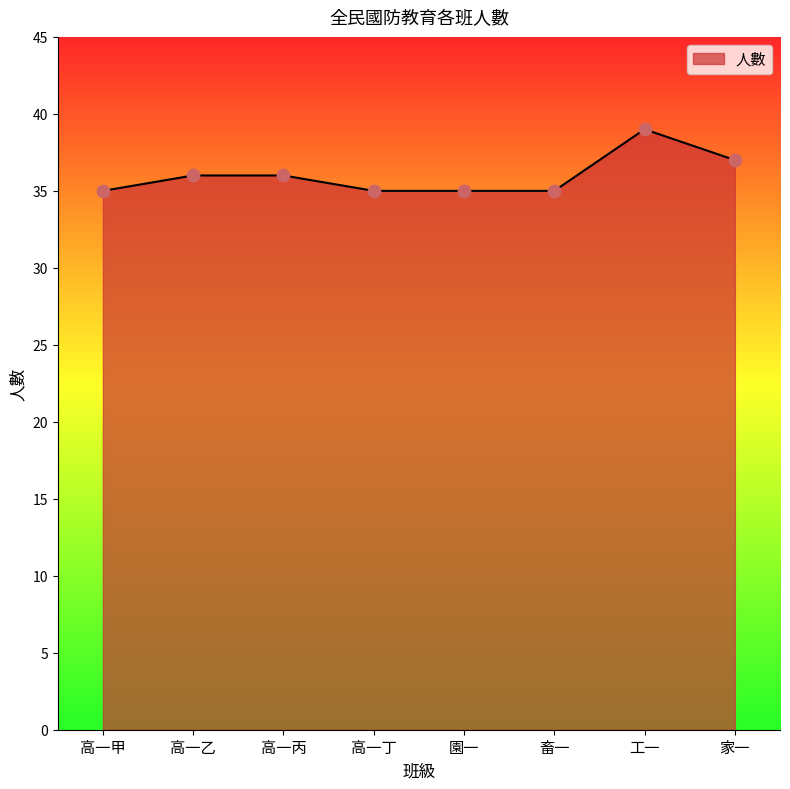

Which has a higher value, 工一 or 高一丁?

工一